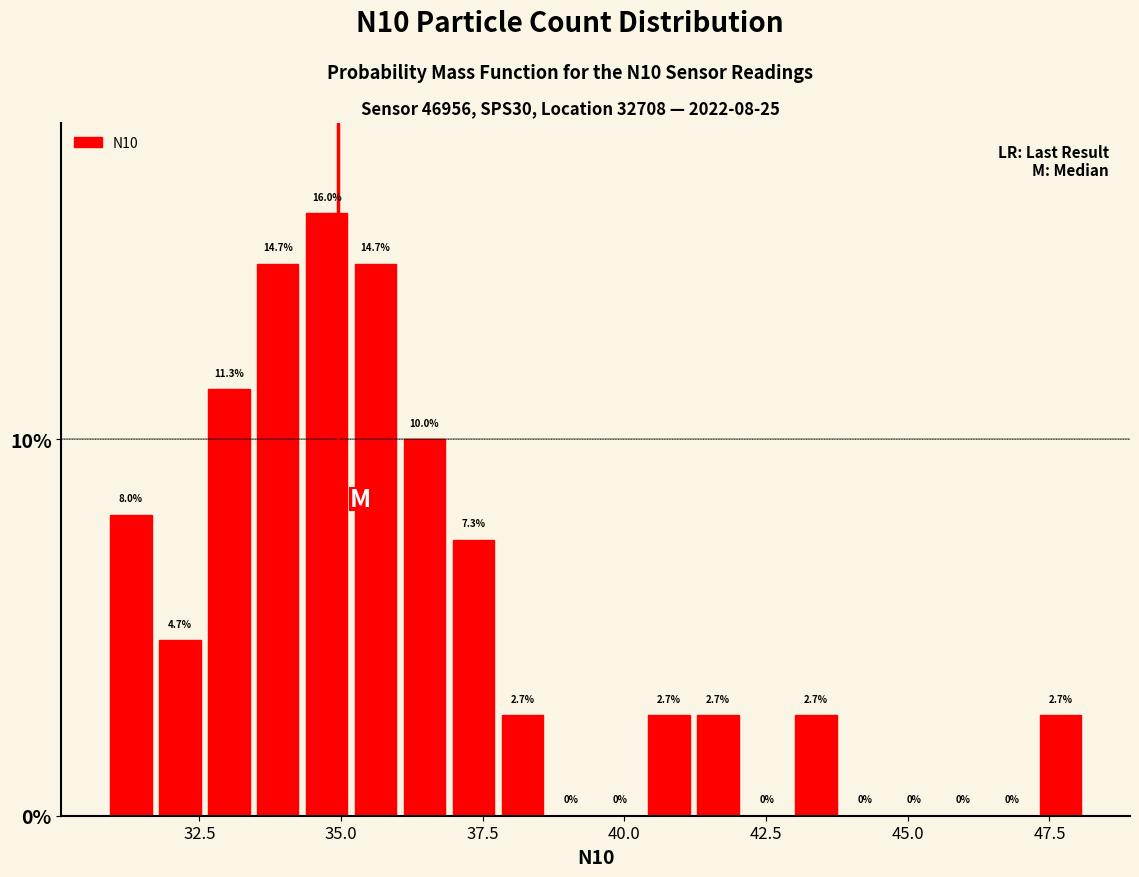

Around what value on the x-axis is the tallest bar? Give the approximate position of its centre, as read against the axis.

34.5